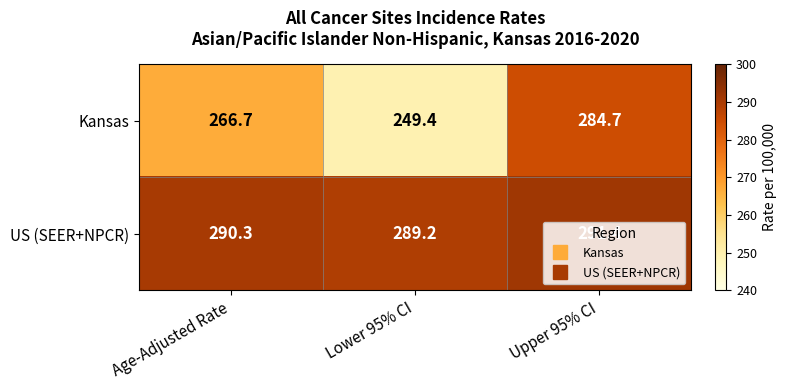

What is the sum of the US (SEER+NPCR) values at Upper 95% CI and Age-Adjusted Rate?

581.7